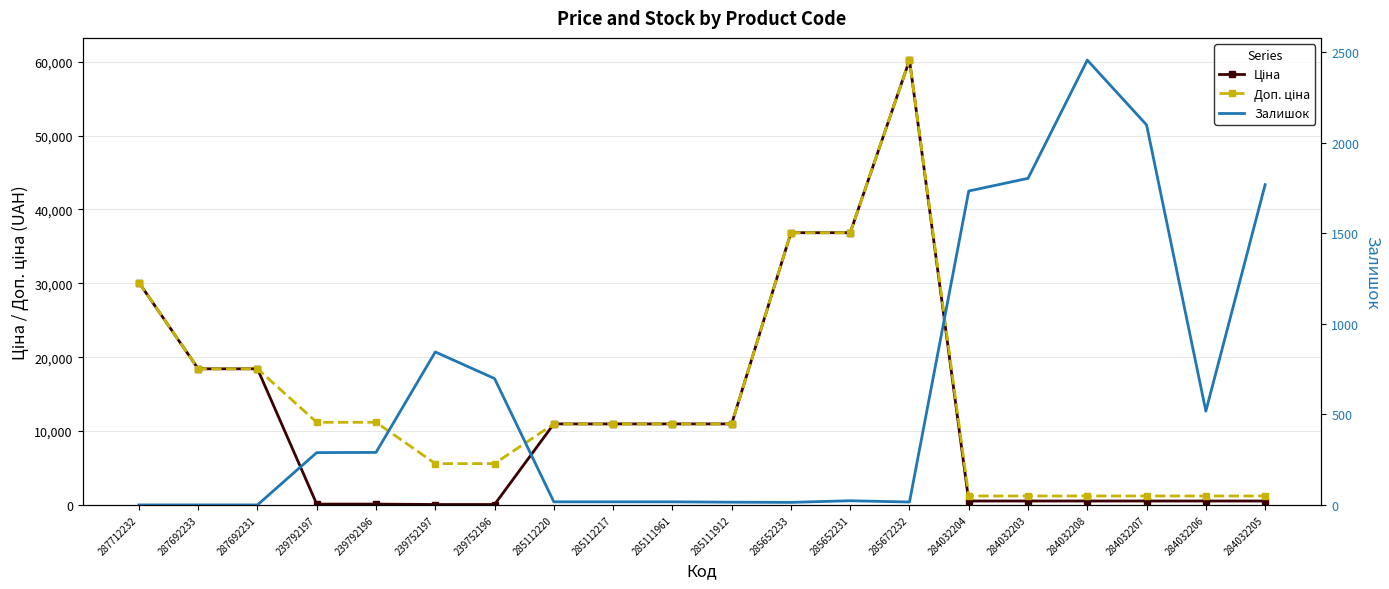

At which label is Доп. ціна closest to 30708?

287712232